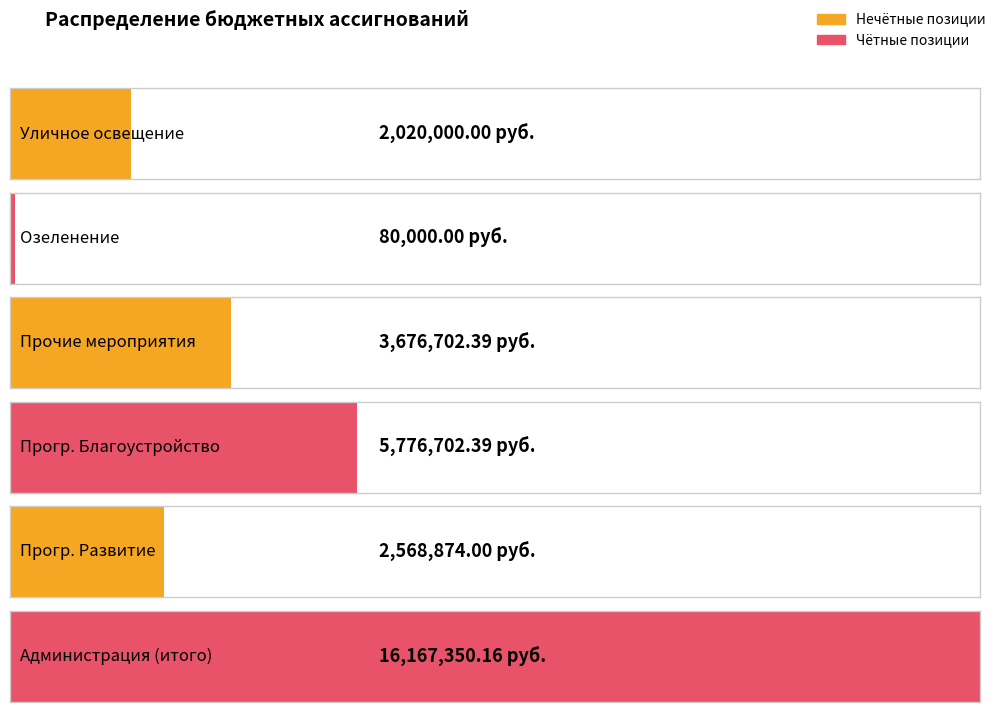

What is the difference between the values at Озеленение and Прочие мероприятия по благоустройству?

3596702.4